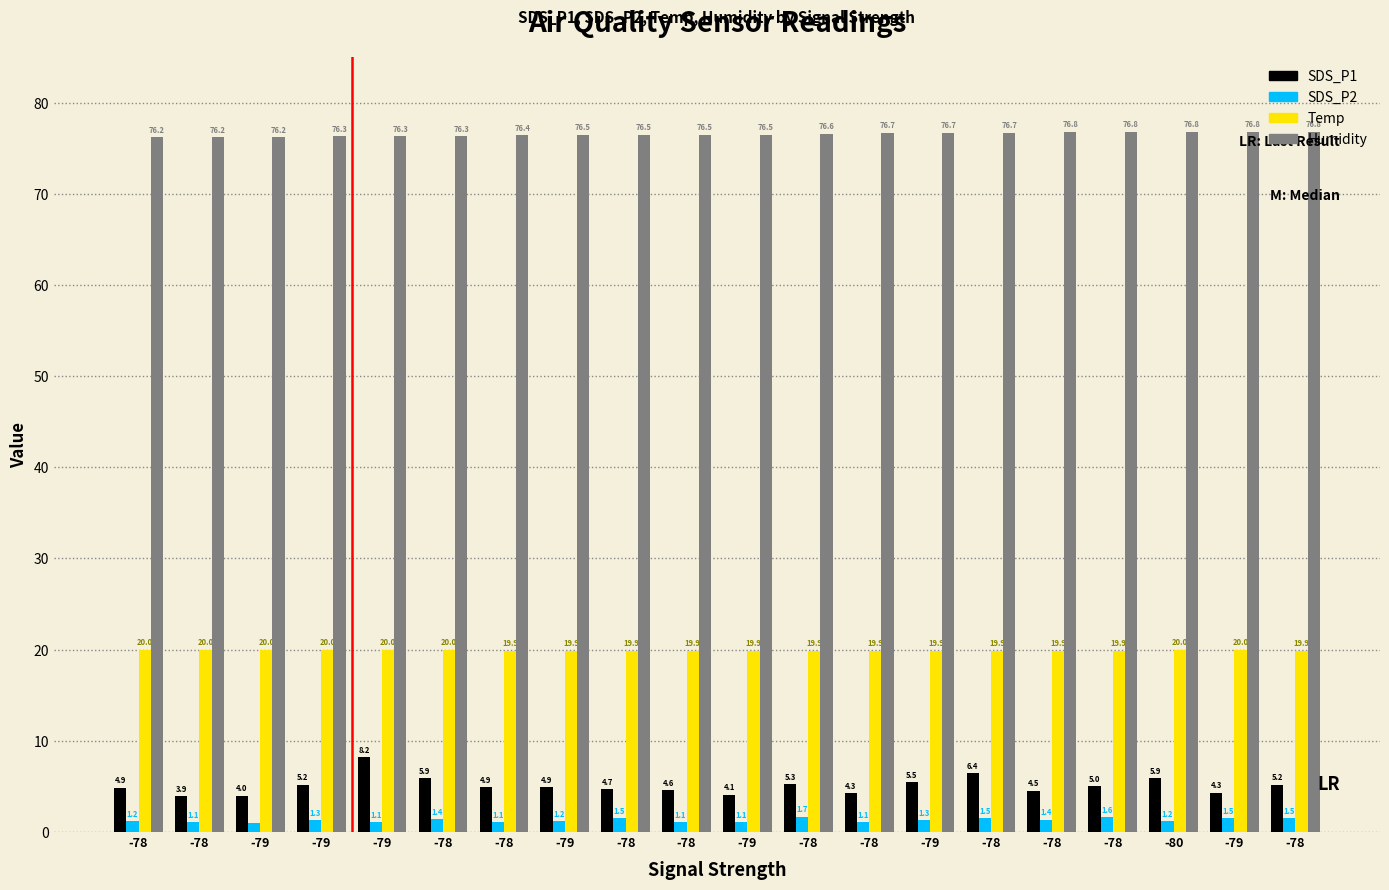

At which label does Temp reach its peak?

-78